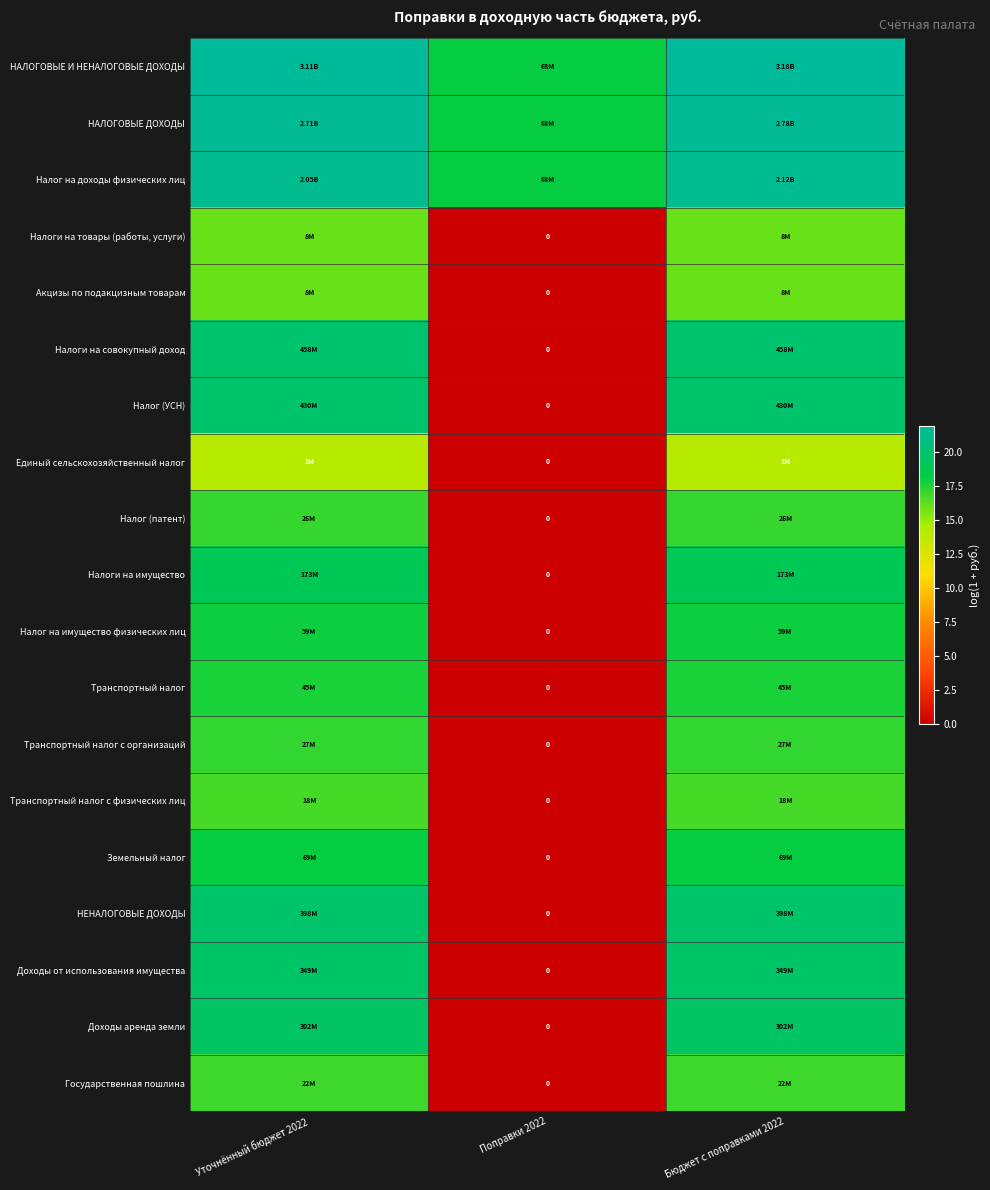

At which label does Доходы аренда земли reach its peak?

Уточнённый бюджет 2022